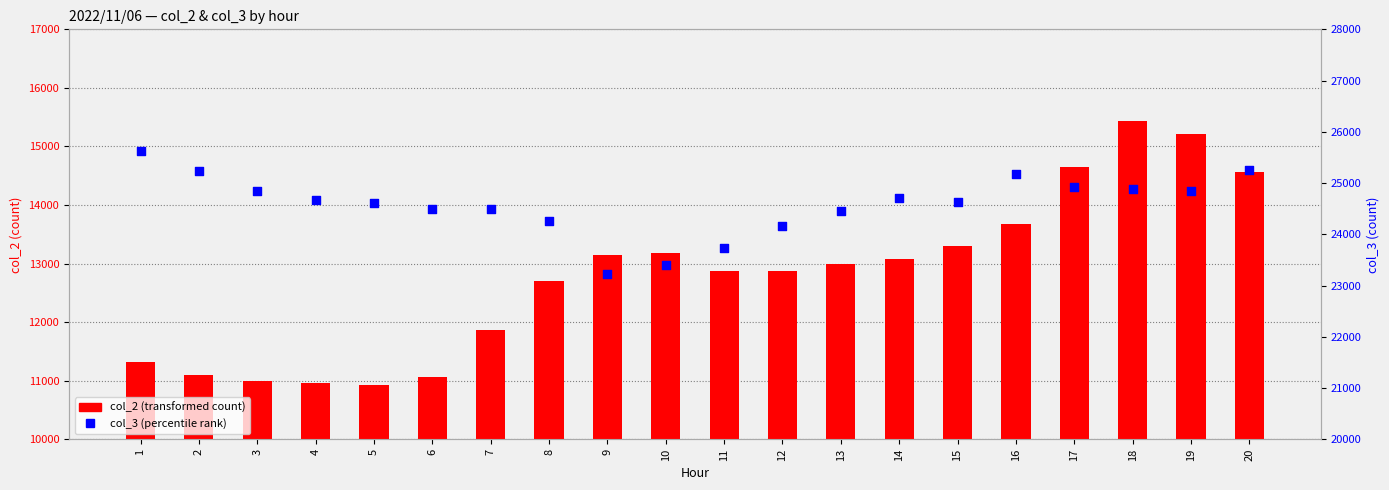

What is the total value across all series at 6?

35567